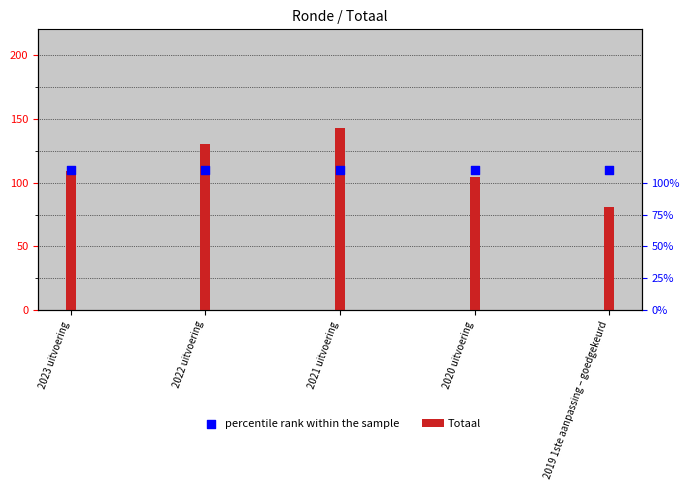

What are all the series names shown in the legend?

Totaal, percentile rank within the sample